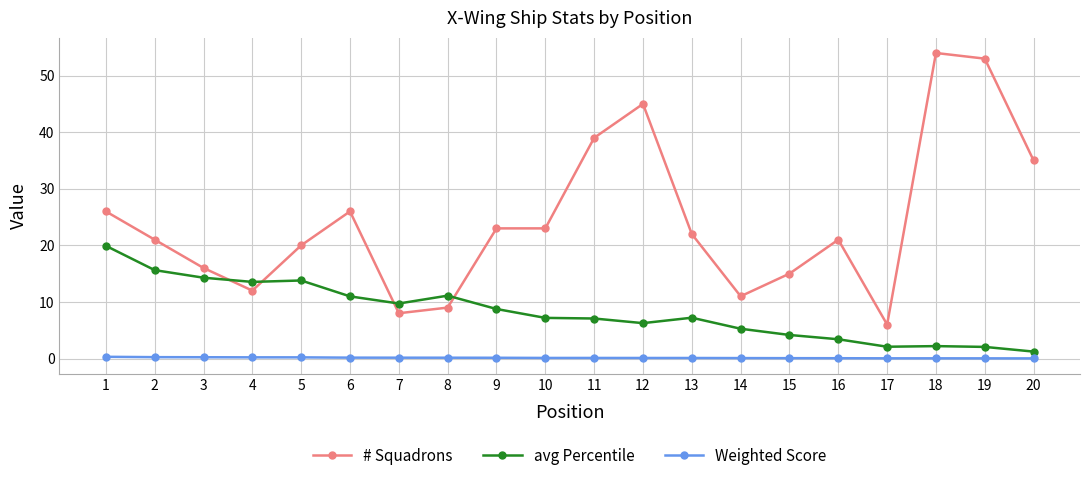

Rank the series at 13 from highest to lowest value.

# Squadrons, avg Percentile, Weighted Score